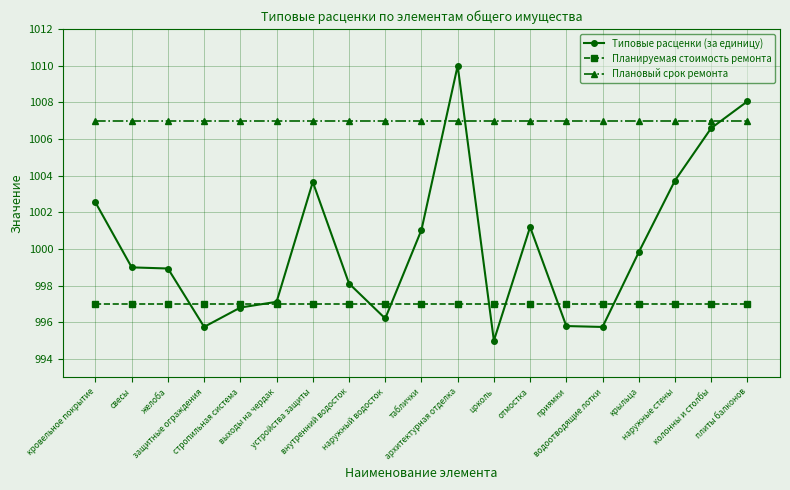

True or false: Плановый срок ремонта and Типовые расценки (за единицу) cross at least once.

True